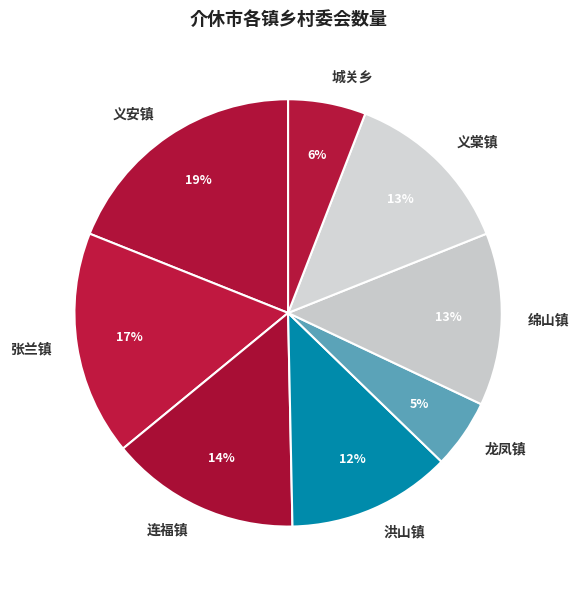

Is there a majority slice in this chart?

No